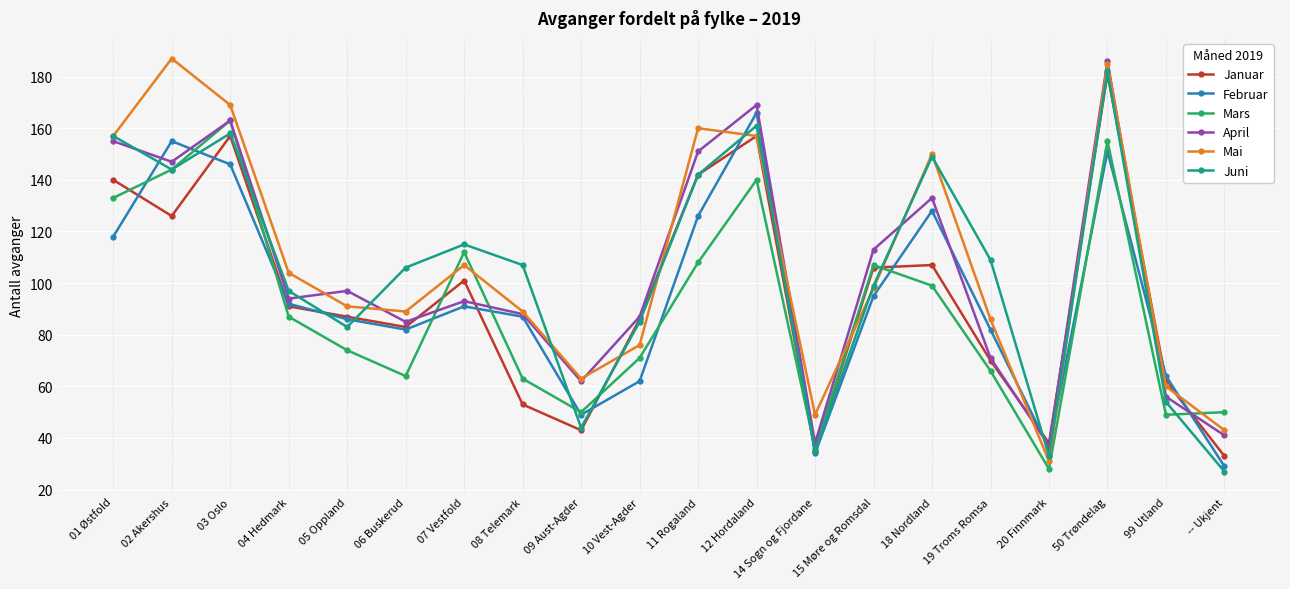

Reading left to right, extract all data points from this chart.

Januar: 140	126	157	91	87	83	101	53	43	86	142	157	35	106	107	70	38	181	62	33
Februar: 118	155	146	92	86	82	91	87	49	62	126	166	34	95	128	82	36	151	64	29
Mars: 133	144	163	87	74	64	112	63	50	71	108	140	36	107	99	66	28	155	49	50
April: 155	147	163	94	97	85	93	88	62	87	151	169	38	113	133	71	37	186	56	41
Mai: 157	187	169	104	91	89	107	89	63	76	160	157	49	98	150	86	31	185	60	43
Juni: 157	144	158	97	83	106	115	107	44	85	142	161	35	99	149	109	33	182	54	27